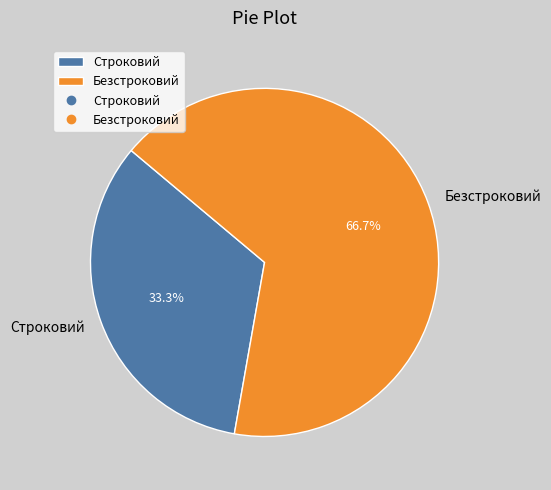

What percentage is the Безстроковий slice, to the nearest percent?

67%